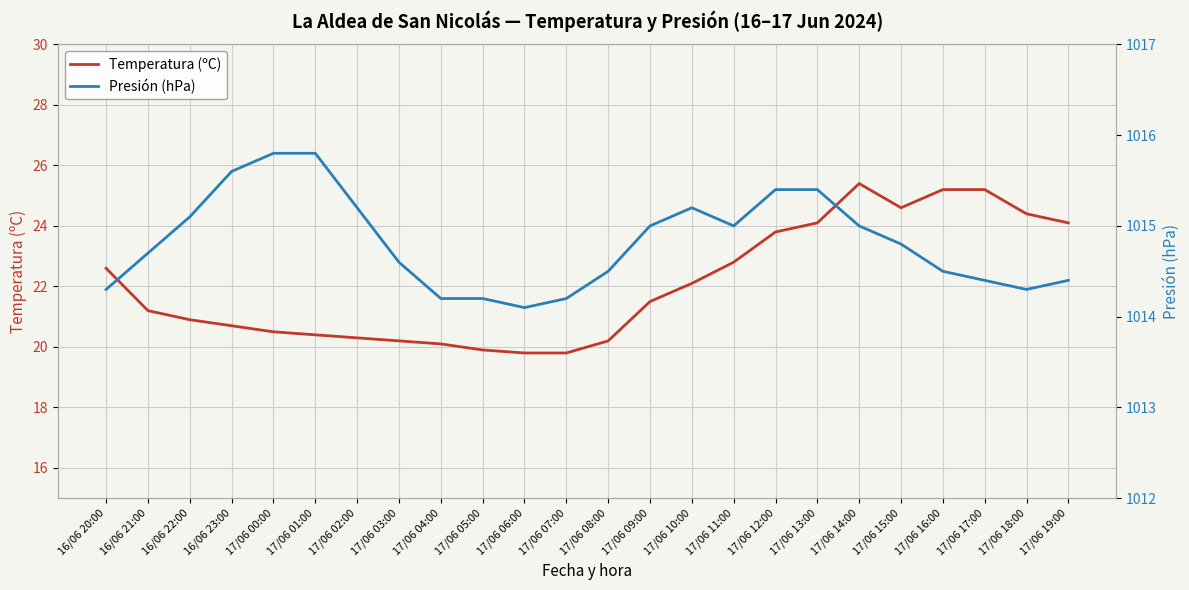

Reading left to right, transcribe all the data shown in this chart.

Temperatura (ºC): 22.6	21.2	20.9	20.7	20.5	20.4	20.3	20.2	20.1	19.9	19.8	19.8	20.2	21.5	22.1	22.8	23.8	24.1	25.4	24.6	25.2	25.2	24.4	24.1
Presión (hPa): 1014.3	1014.7	1015.1	1015.6	1015.8	1015.8	1015.2	1014.6	1014.2	1014.2	1014.1	1014.2	1014.5	1015.0	1015.2	1015.0	1015.4	1015.4	1015.0	1014.8	1014.5	1014.4	1014.3	1014.4